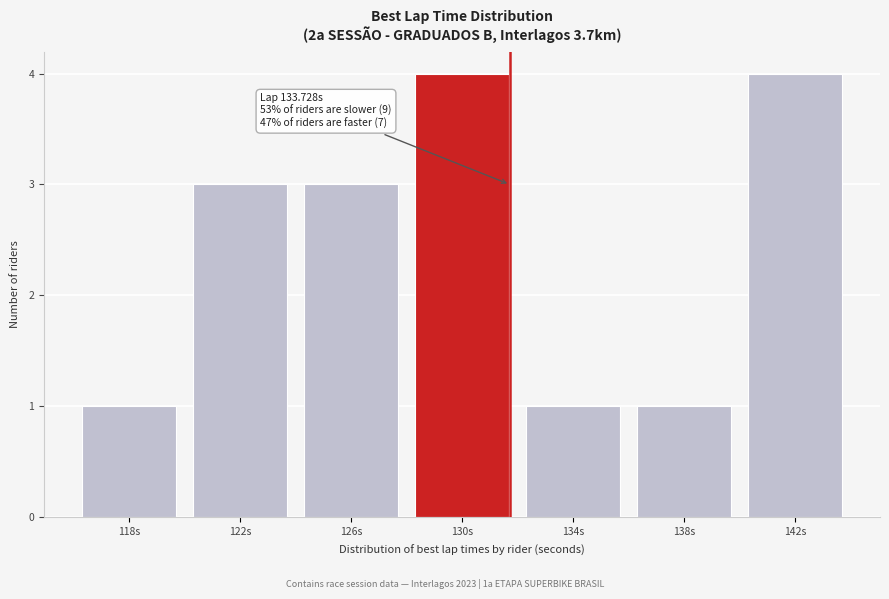

Reading right to left, extract all data points from this chart.

142s=4	138s=1	134s=1	130s=4	126s=3	122s=3	118s=1